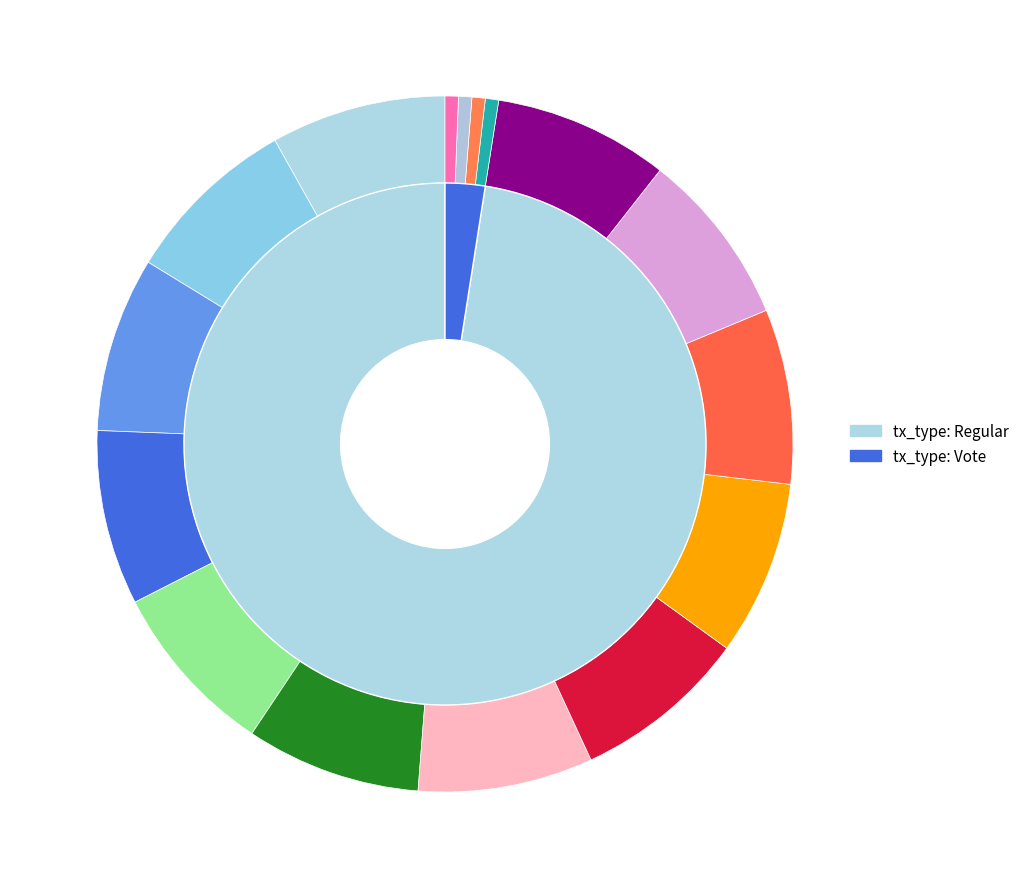

Combined, do tx_type: Vote and tx_type: Regular account for over 50%?

Yes